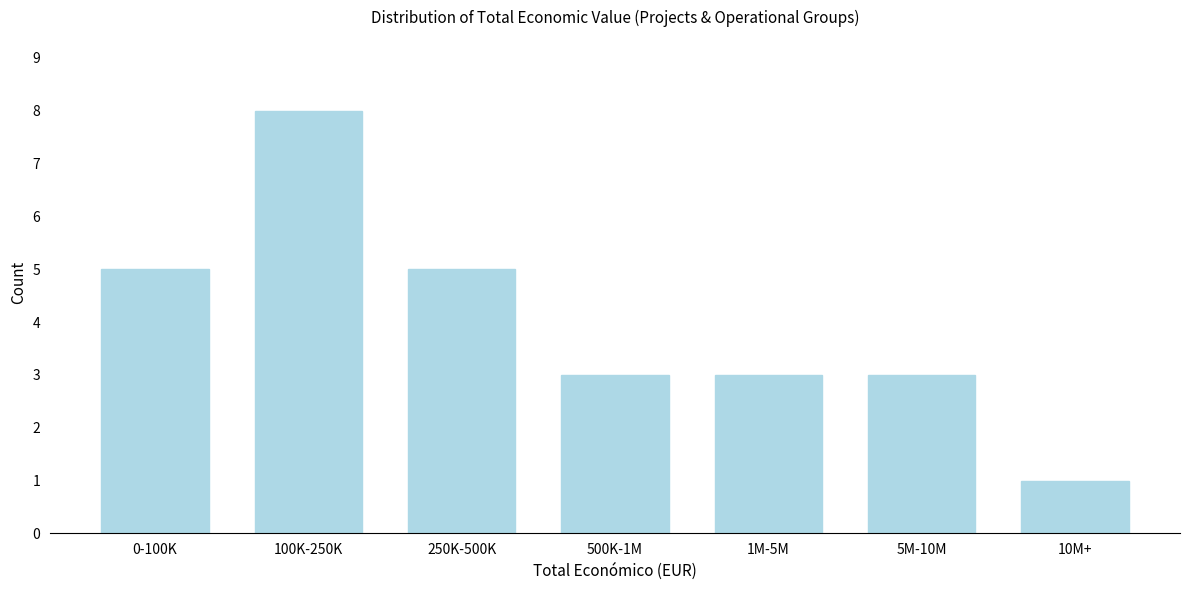

Reading left to right, list all the values displayed in this chart.

0-100K=5	100K-250K=8	250K-500K=5	500K-1M=3	1M-5M=3	5M-10M=3	10M+=1